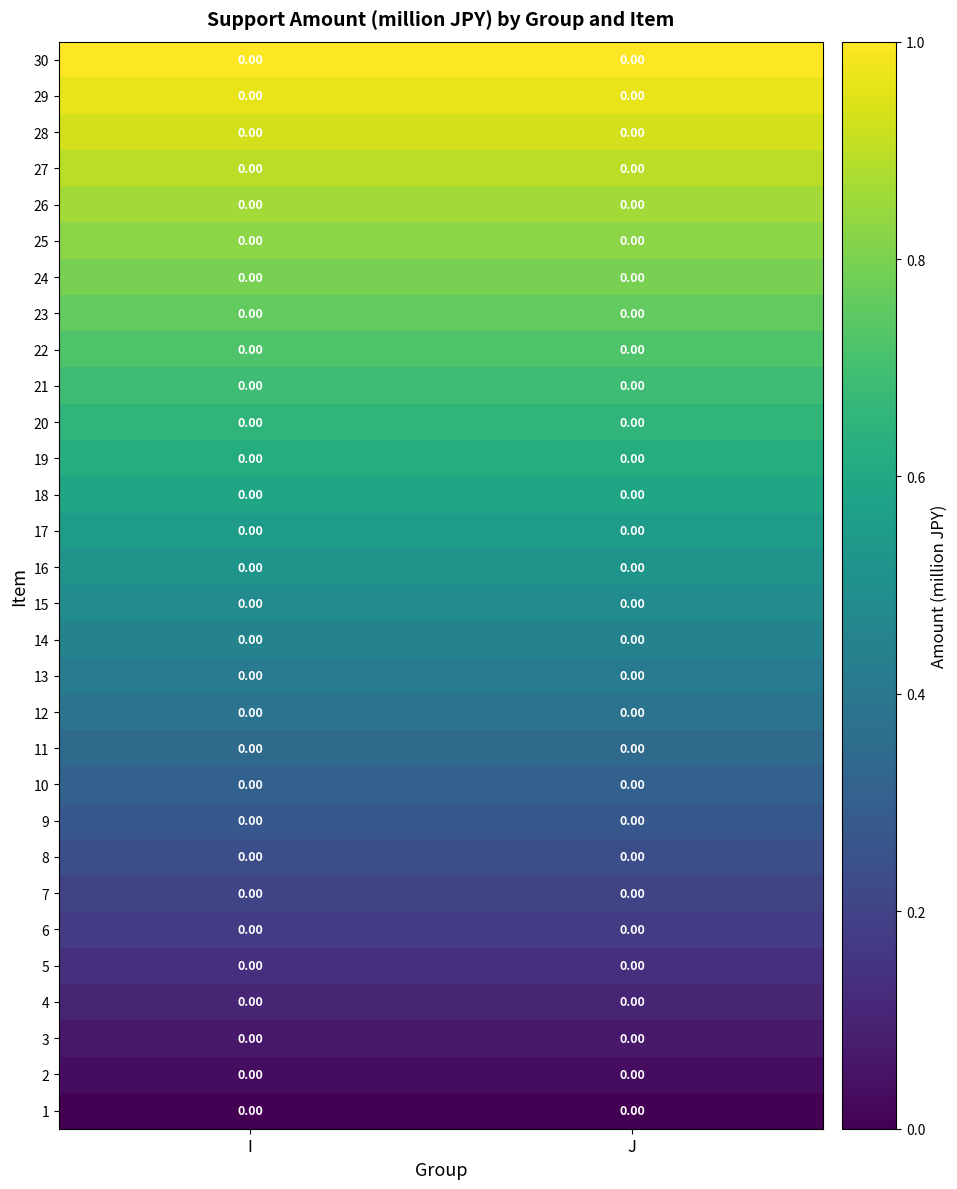

How many categories are shown in the chart?

2